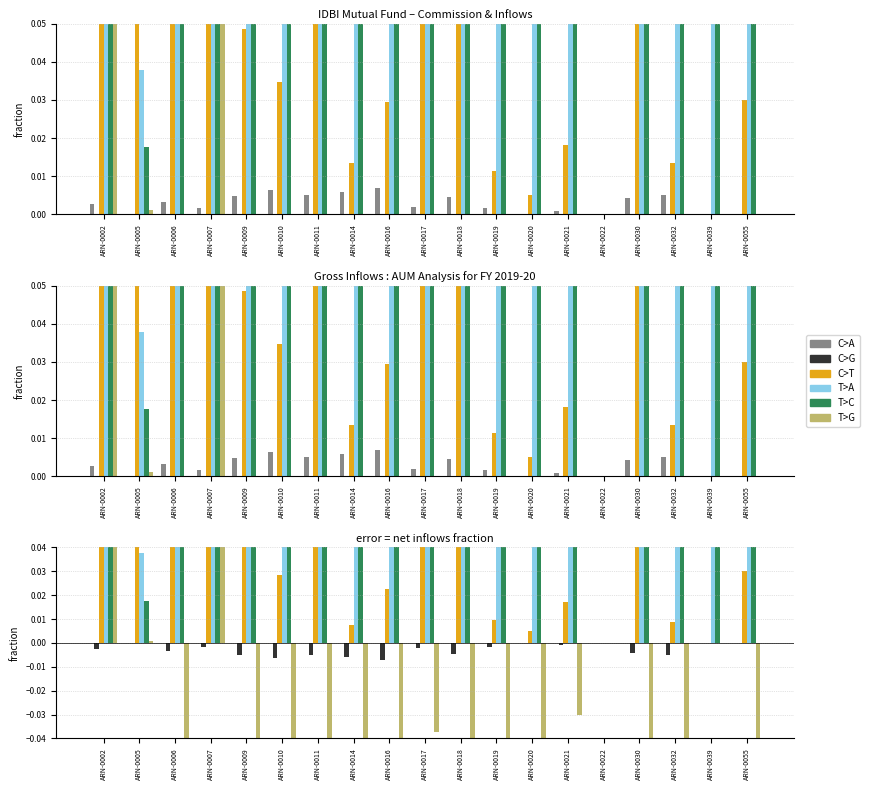

Where is C>T nearest to the value 0?

ARN-0022